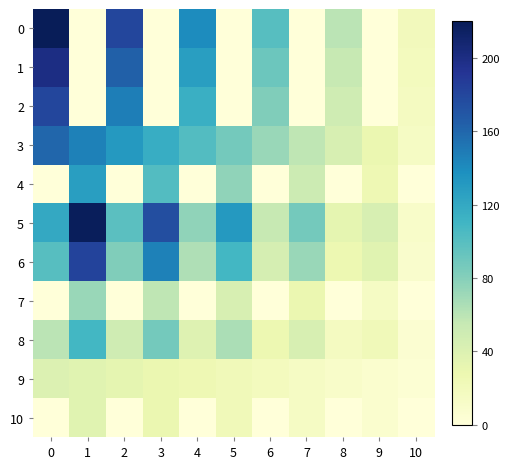

Count the number of data series in this chart.

11